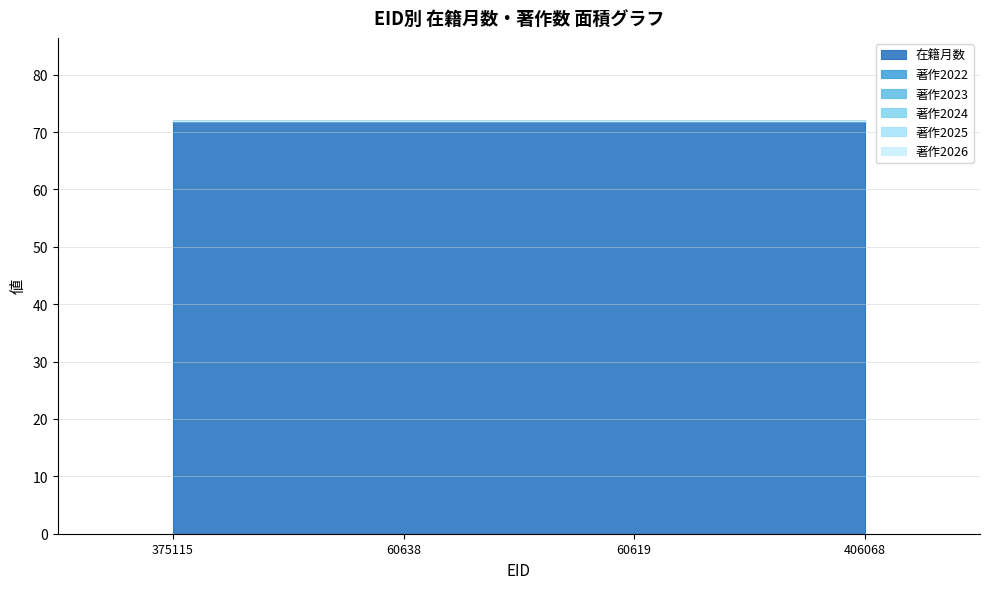

What value does the 在籍月数 series have at 406068?

72